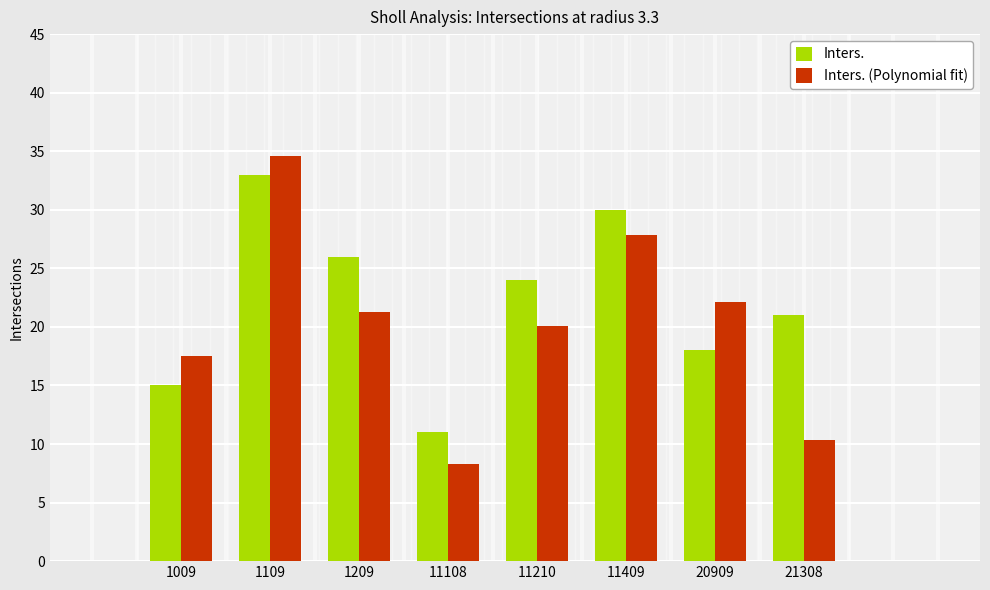

At which label does Inters. reach its peak?

1109